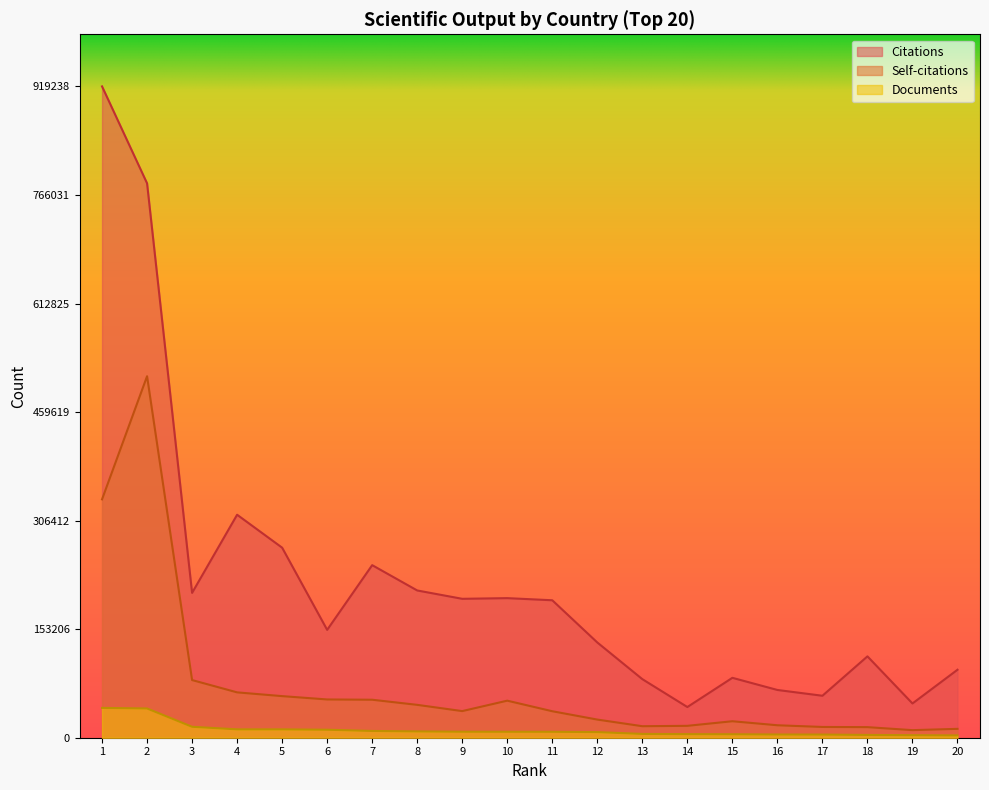

At 5, list the series in order from smallest to largest.

Documents, Self-citations, Citations